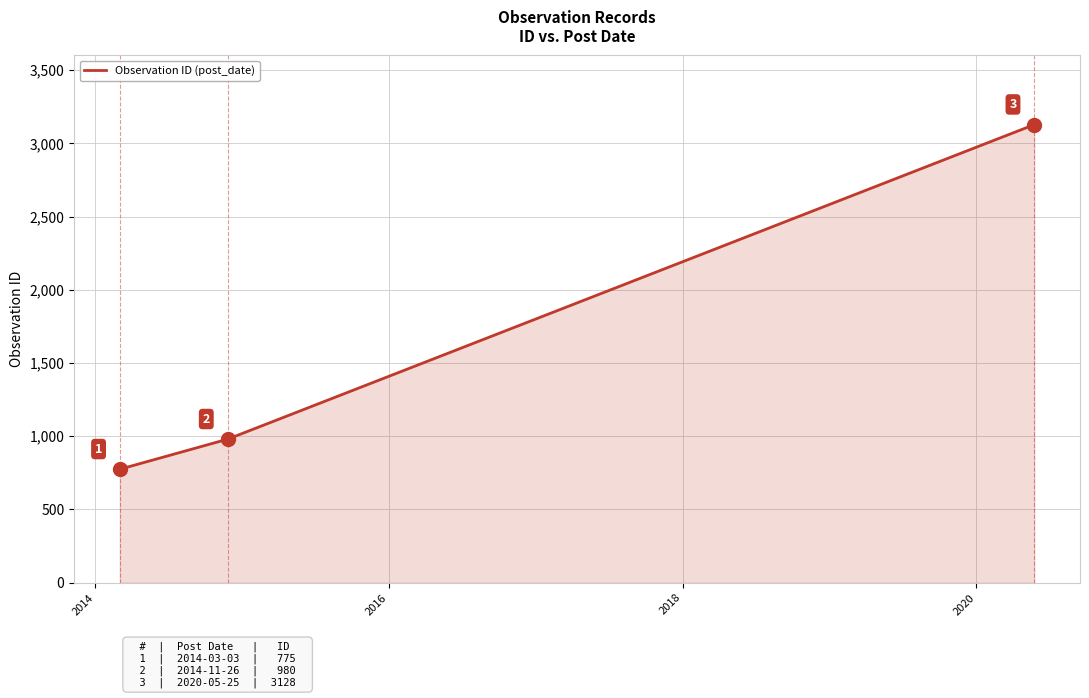

How many distinct data groups are displayed?

1